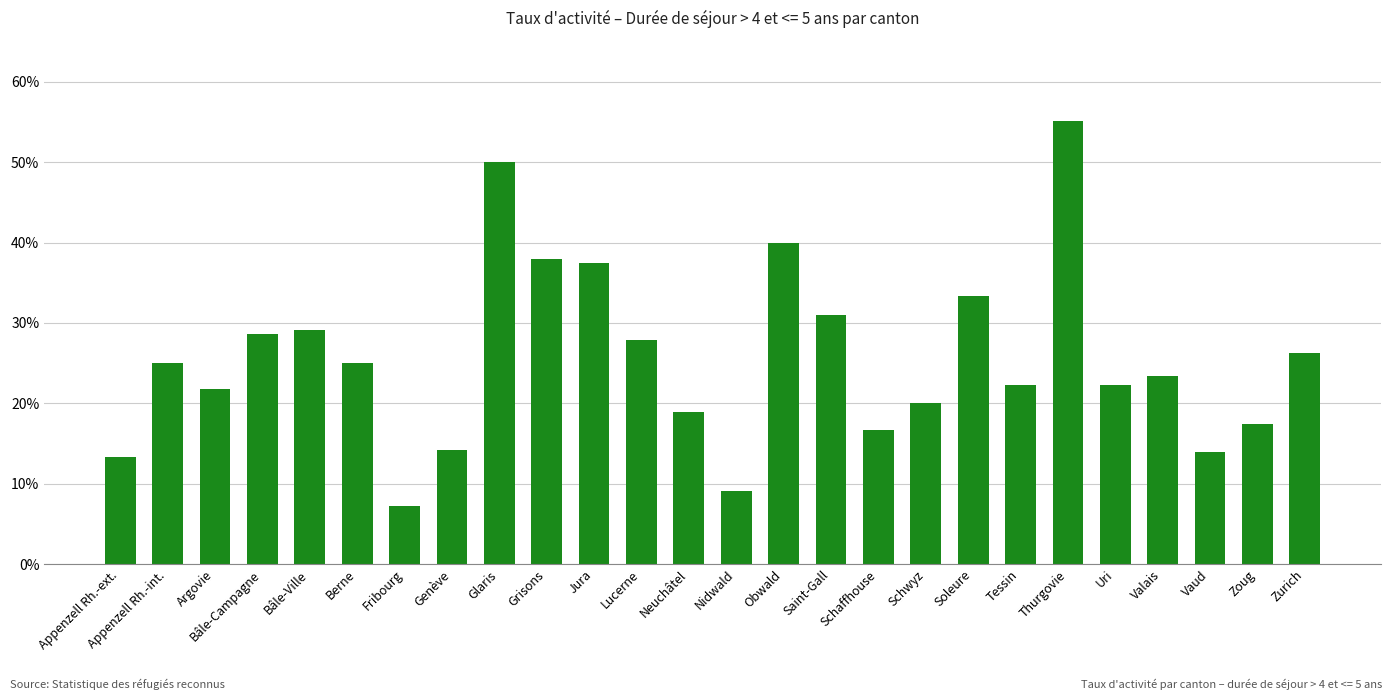

How many categories are shown in the chart?

26